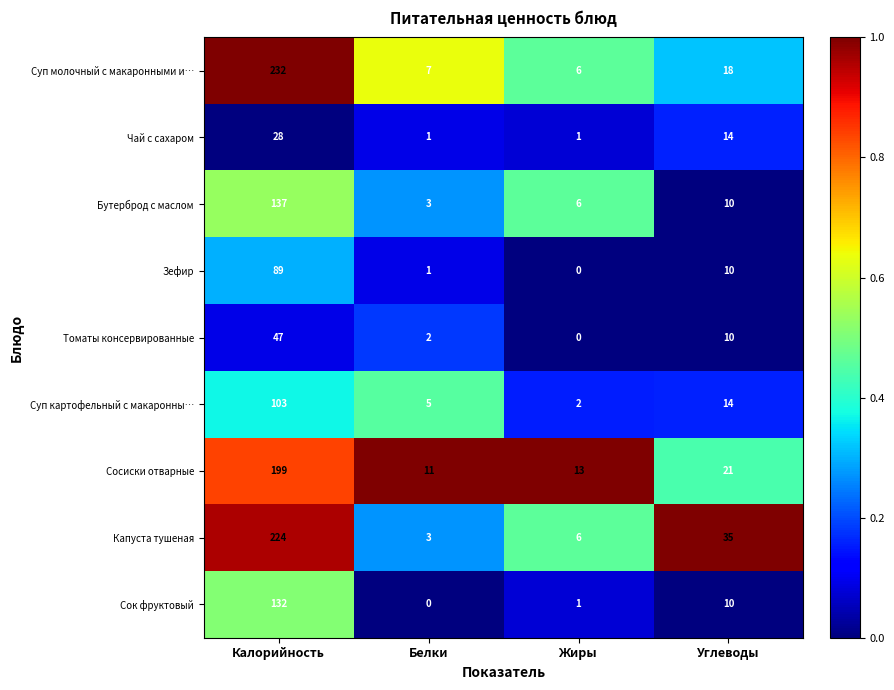

What is the average value of the Капуста тушеная series?

67